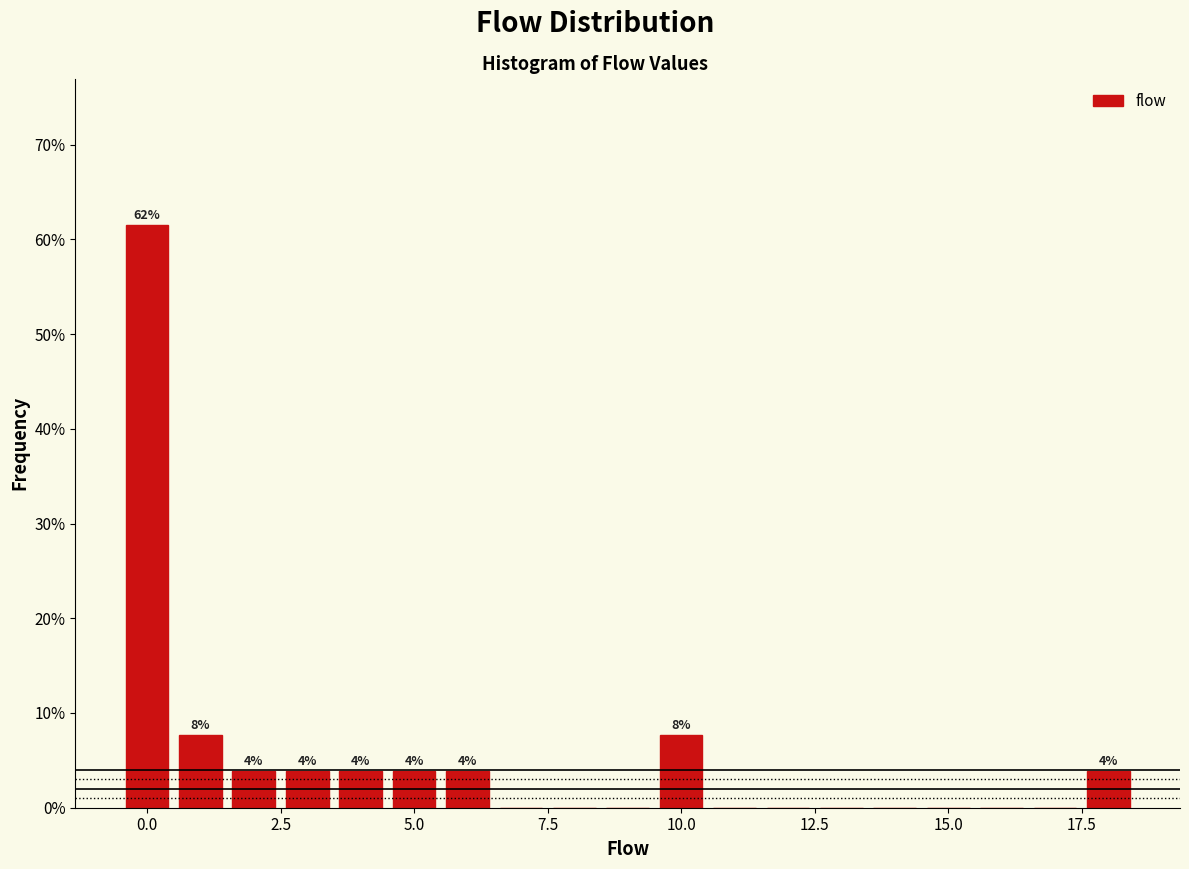

Around what value on the x-axis is the tallest bar? Give the approximate position of its centre, as read against the axis.

0.0